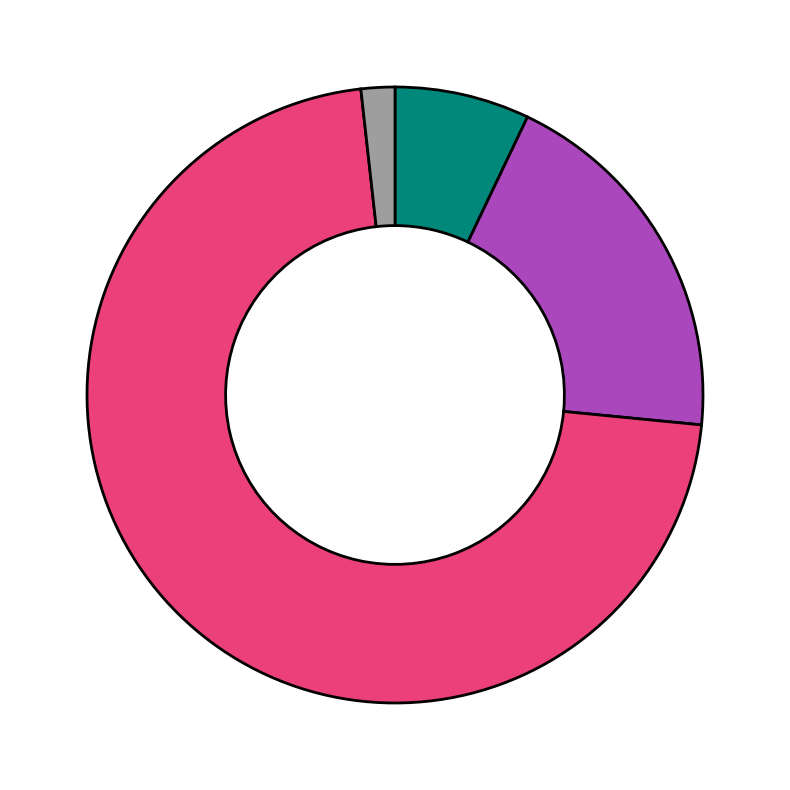

Does any single category account for the majority?

Yes